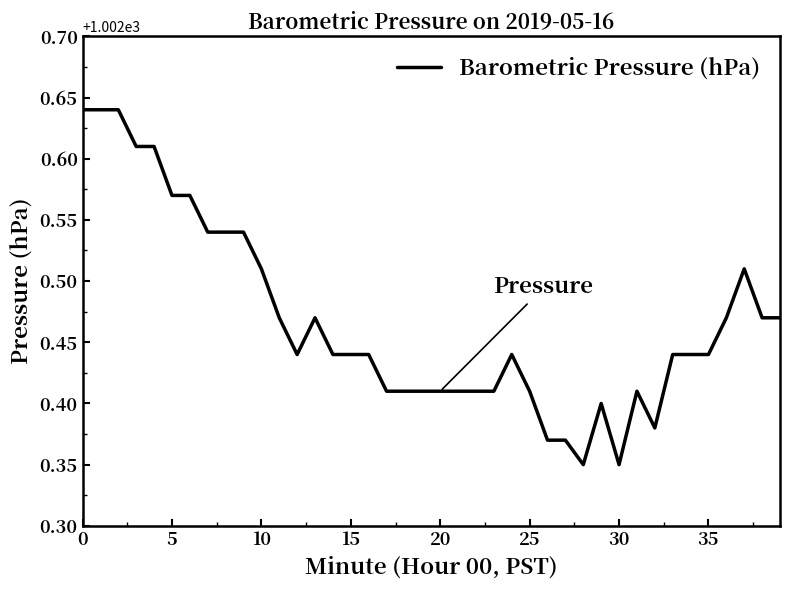

What is the difference between the maximum and minimum values?

0.3